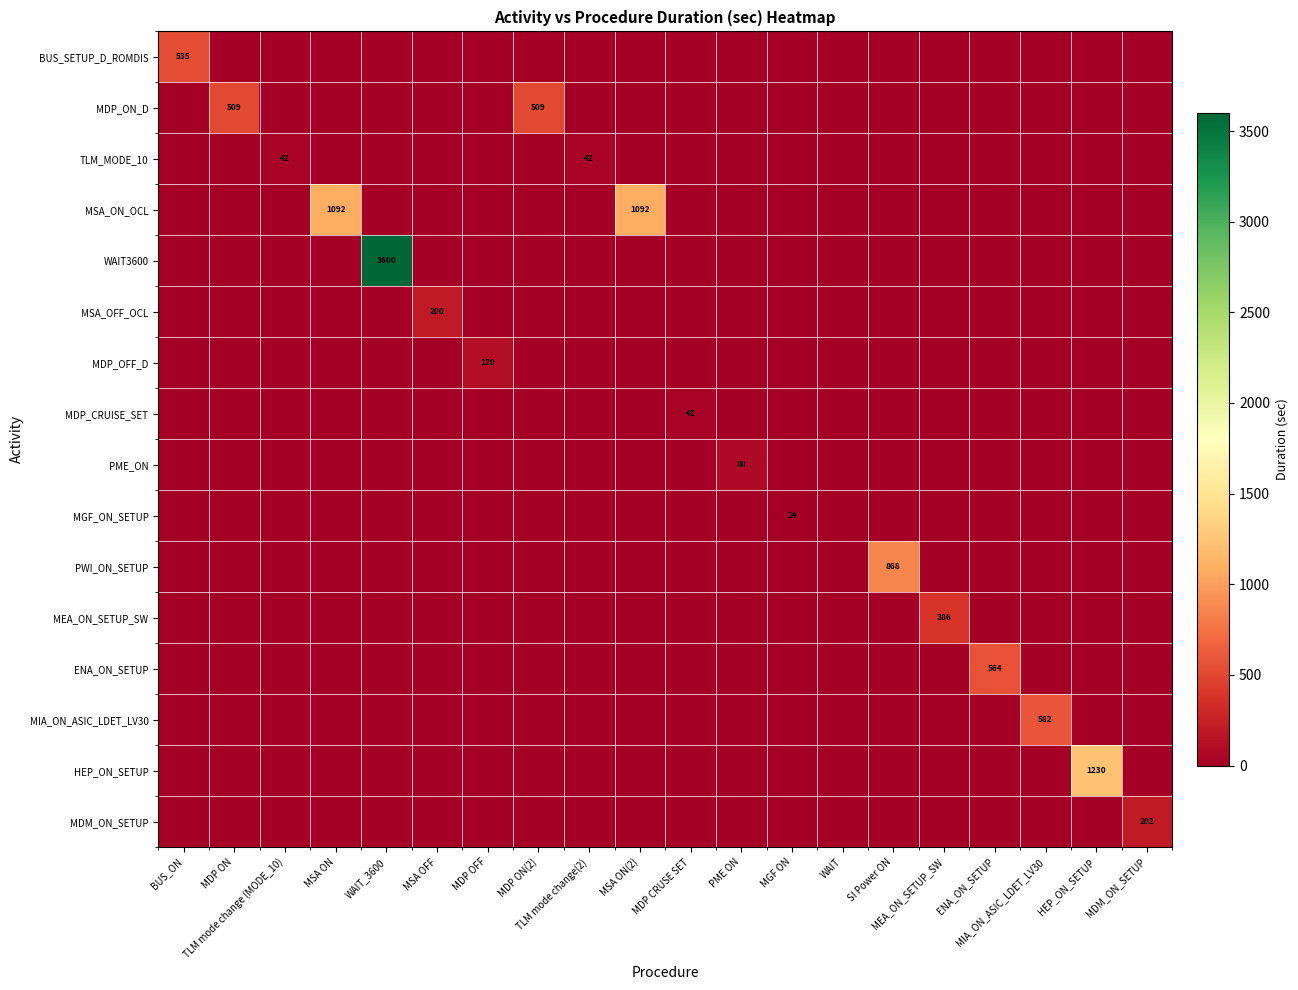

Is it true that PWI_ON_SETUP equals -328 at MDP ON(2)?

False